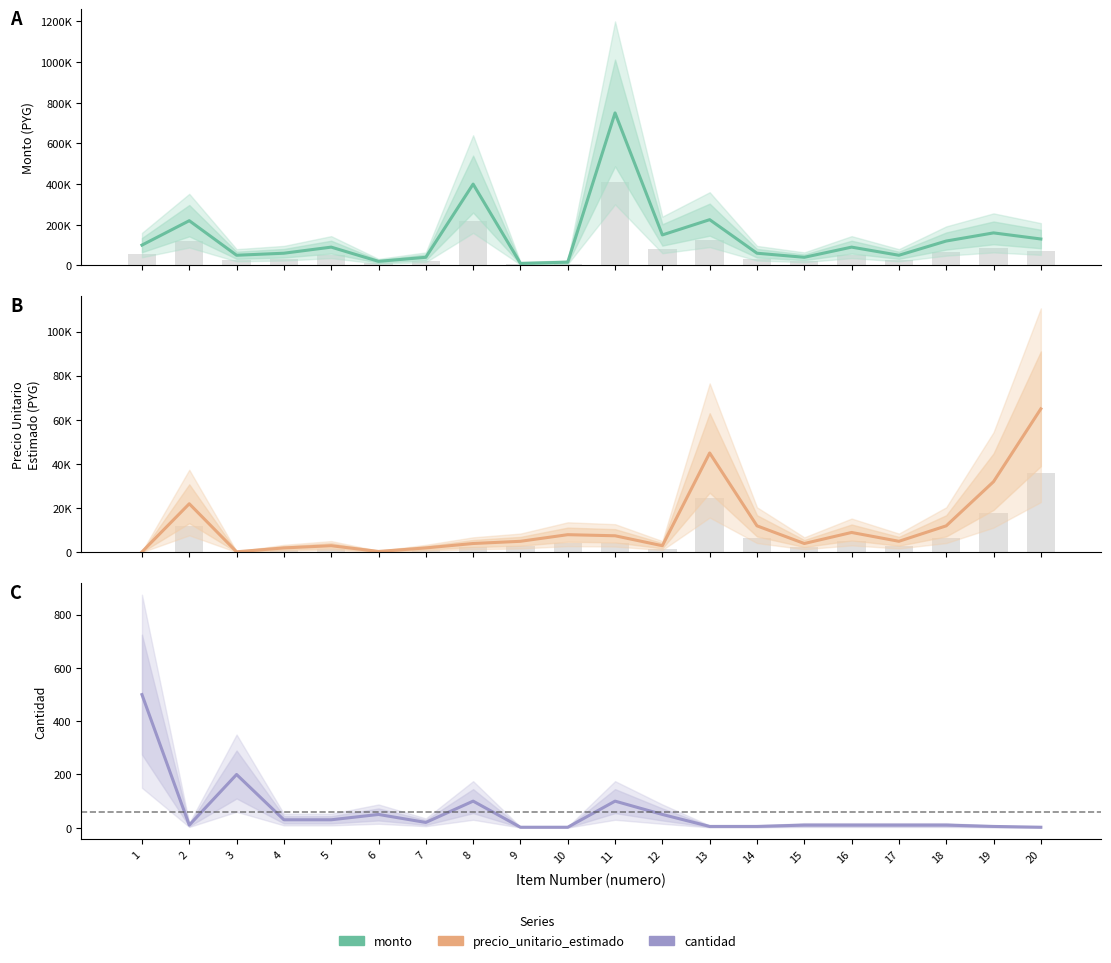

What is the lowest value of the cantidad series?

2